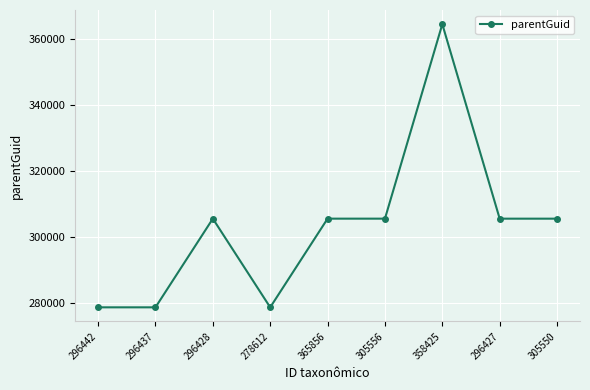

What is the label of the 1st point from the left?

296442